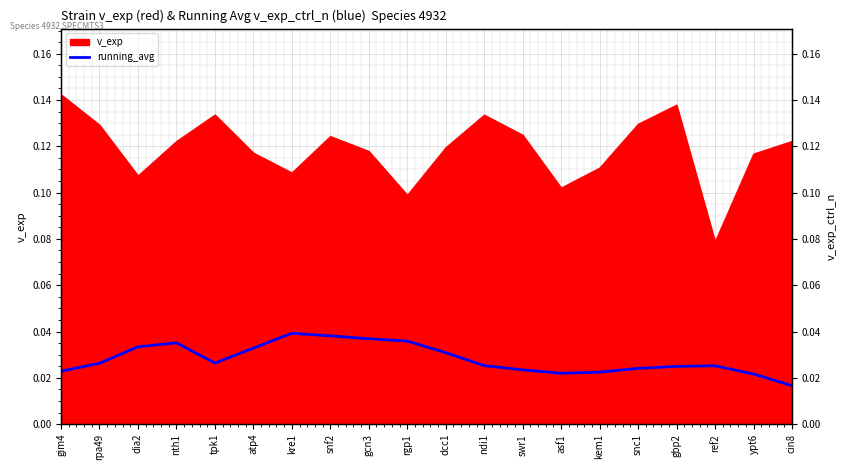

At which label is the value closest to 0?

cin8